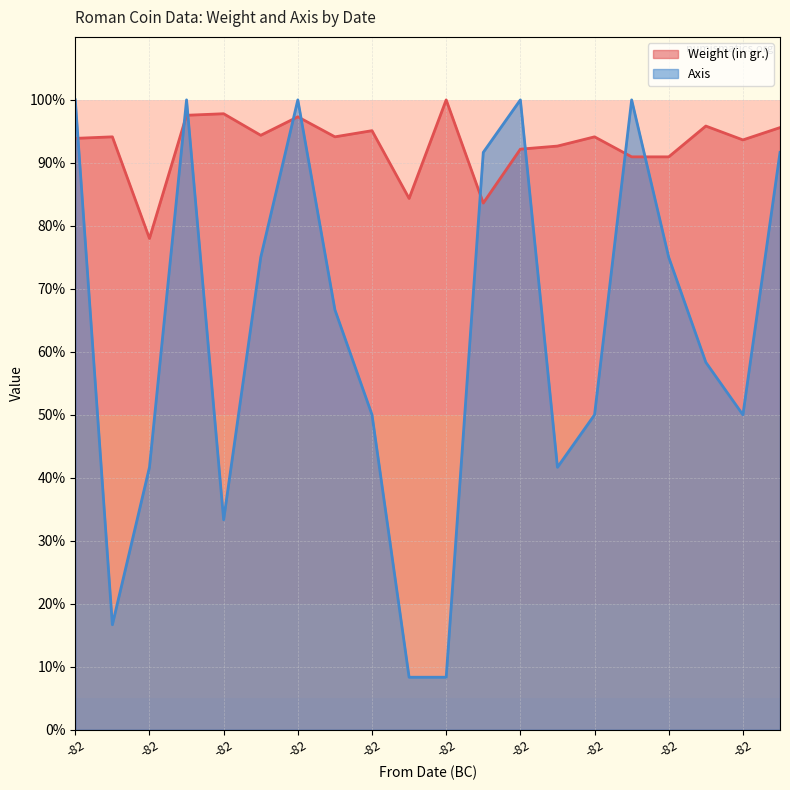

Reading right to left, extract all data points from this chart.

Weight (in gr.): -82=95.6	-82=93.6	-82=95.8	-82=91.0	-82=91.0	-82=94.1	-82=92.7	-82=92.2	-82=83.6	-82=100.0	-84=84.4	-82=95.1	-82=94.1	-82=97.3	-82=94.4	-82=97.8	-82=97.6	-82=78.0	-82=94.1	-82=93.9
Axis: -82=91.7	-82=50.0	-82=58.3	-82=75.0	-82=100.0	-82=50.0	-82=41.7	-82=100.0	-82=91.7	-82=8.3	-84=8.3	-82=50.0	-82=66.7	-82=100.0	-82=75.0	-82=33.3	-82=100.0	-82=41.7	-82=16.7	-82=100.0